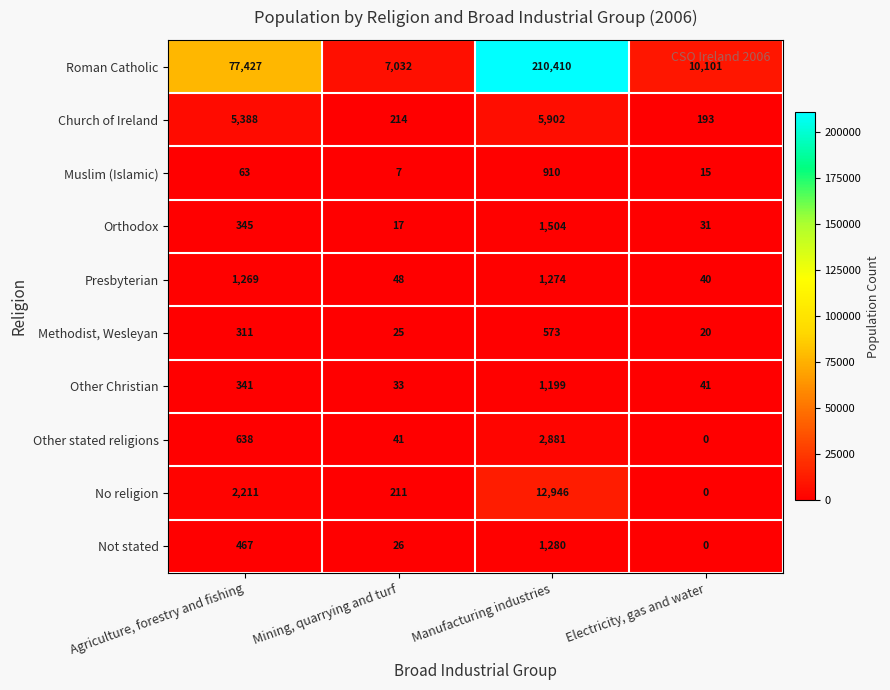

What is the total value across all series at Electricity, gas and water?

10441